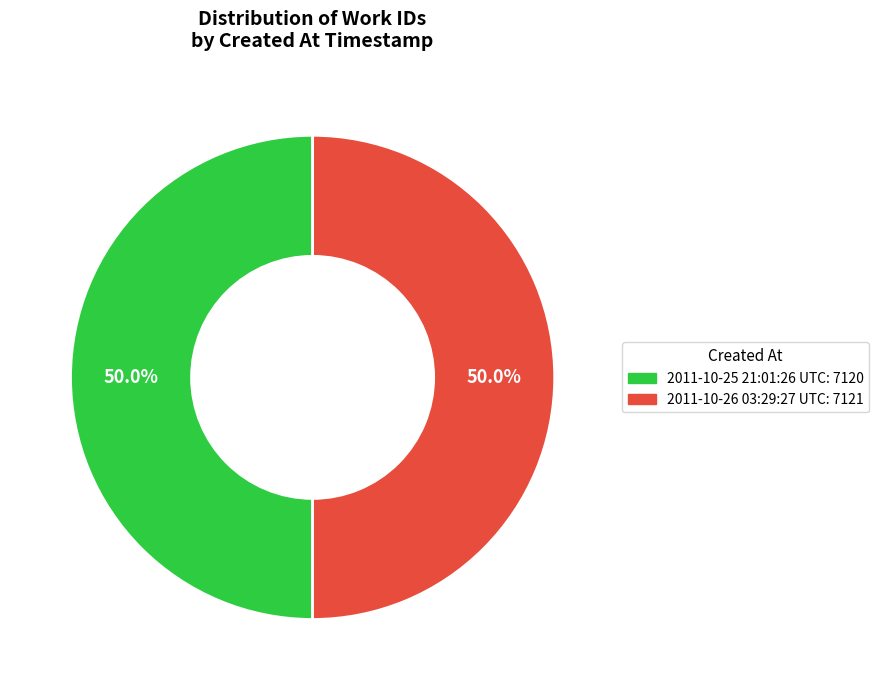

Combined, what portion of the pie is 2011-10-25 21:01:26 UTC: 7120 and 2011-10-26 03:29:27 UTC: 7121?

100.0%